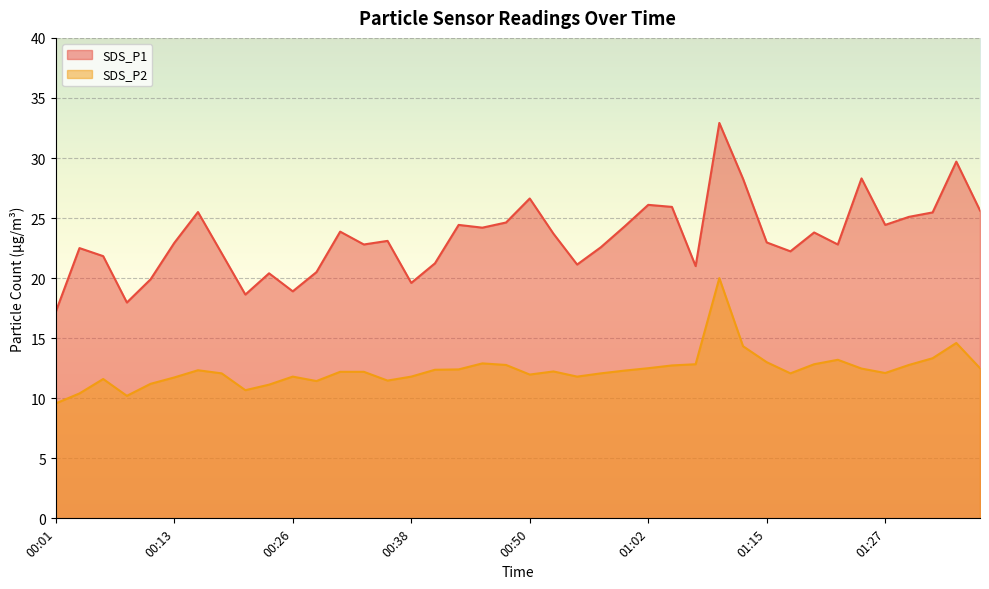

What is the maximum value for SDS_P1?

32.9